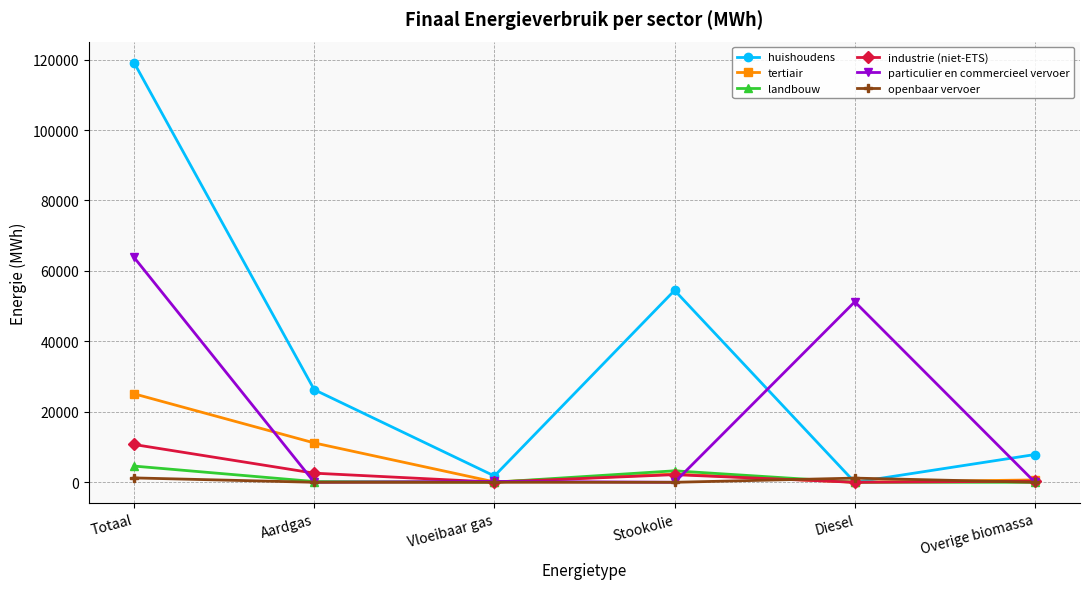

Which series has the largest range (max minus min)?

huishoudens